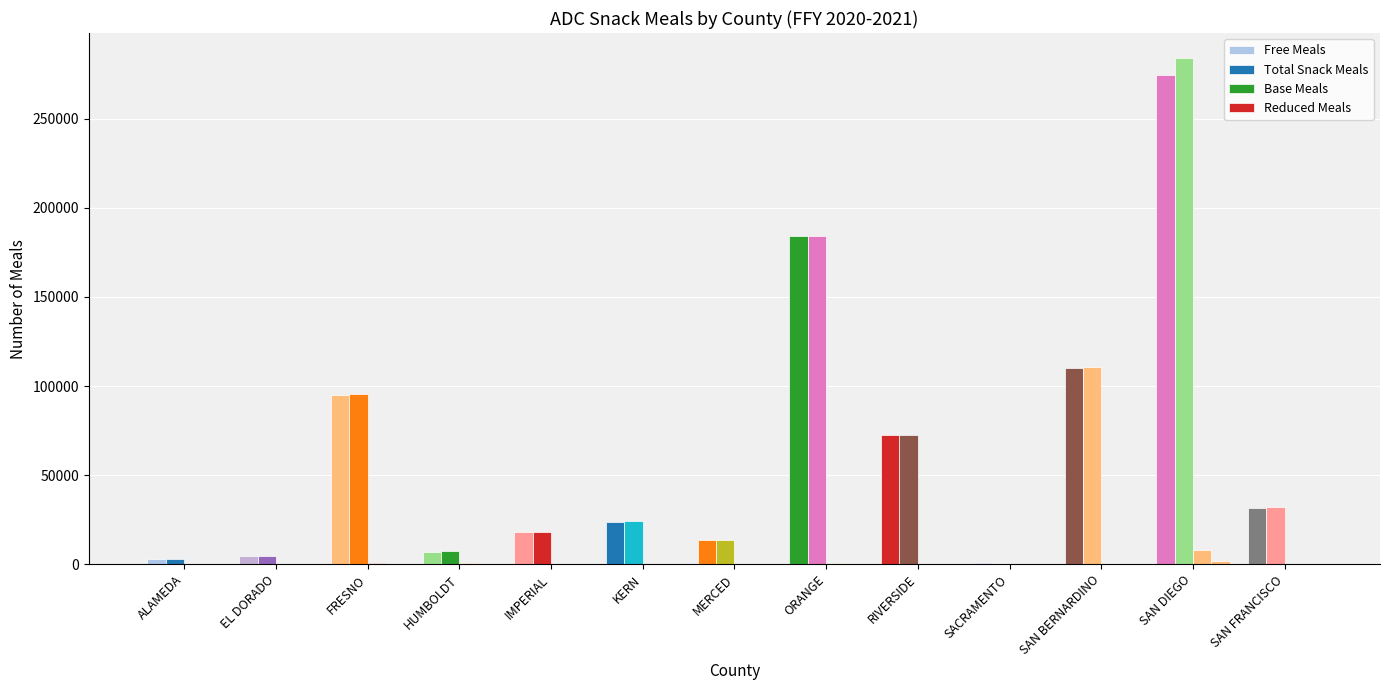

Between RIVERSIDE and ALAMEDA, which is larger?

RIVERSIDE